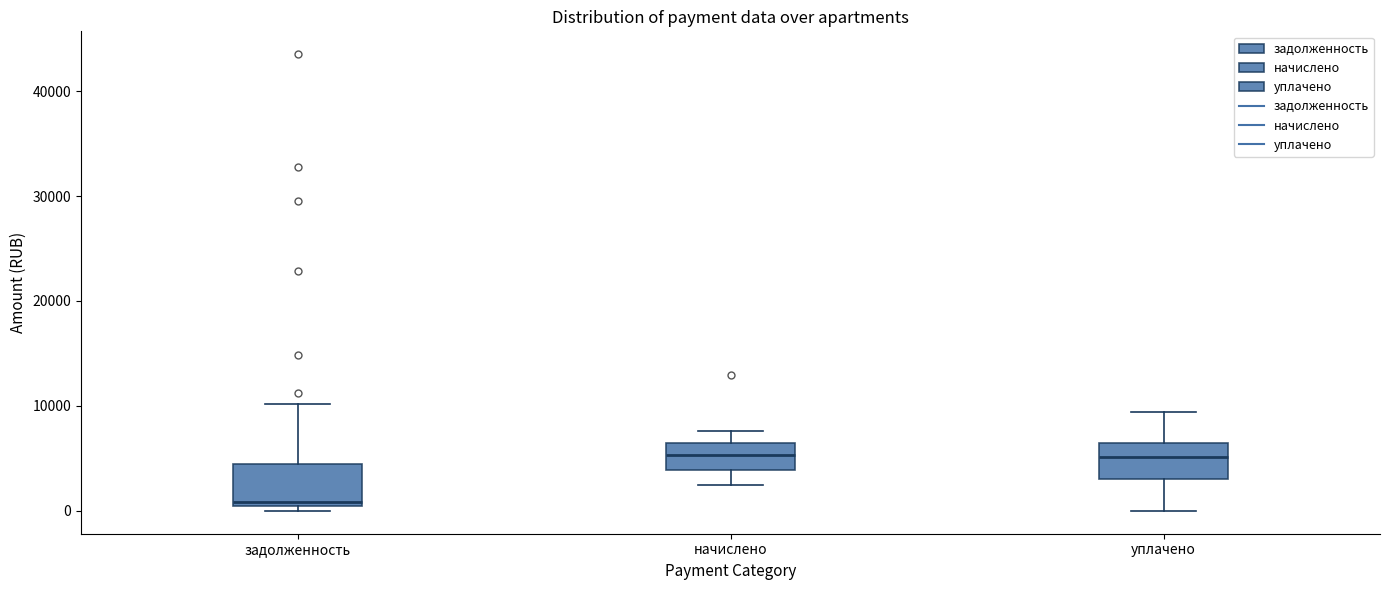

Reading left to right, transcribe this box plot: for each box, give where its median line is, the range the box spans, and where its two whiskers end, as read against the y-axis. The values are not printed on the chart, so give them approximately, as read against the axis.

задолженность: median 1000, box 0 to 4000, whiskers 0 (just below the box's lower edge) to 10000
начислено: median 5000, box 4000 to 6000, whiskers 2000 to 8000
уплачено: median 5000, box 3000 to 6000, whiskers 0 to 9000